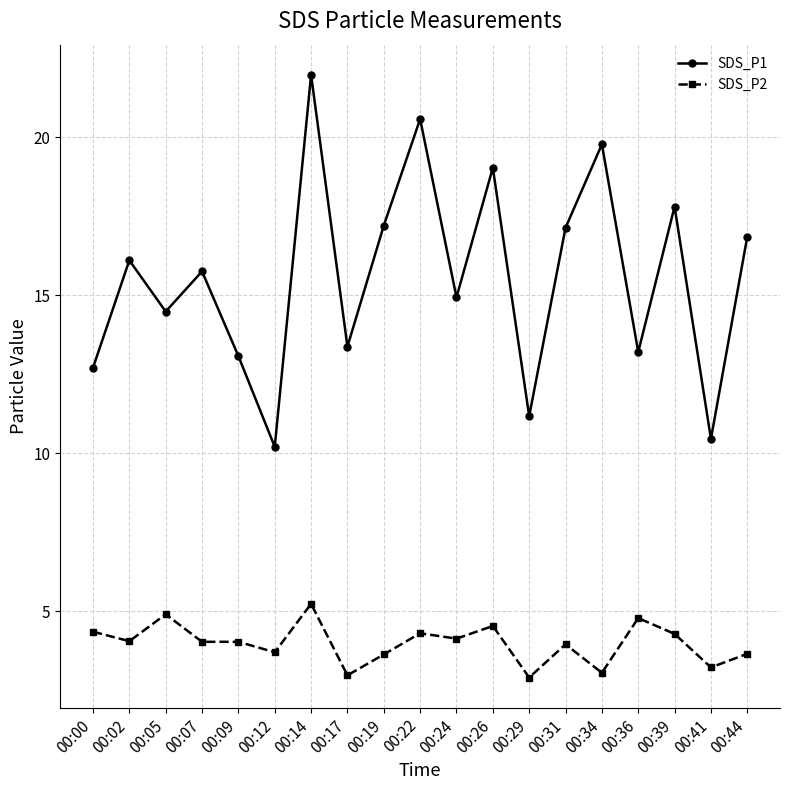

At which category does SDS_P2 reach its first local peak?

00:05